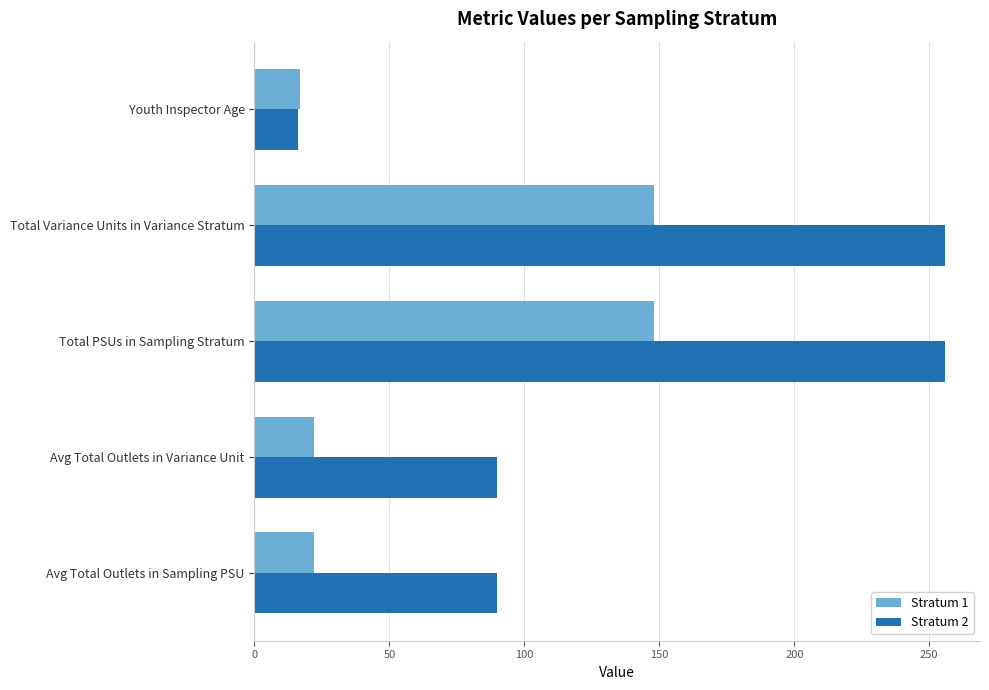

What is the greatest value displayed?

256